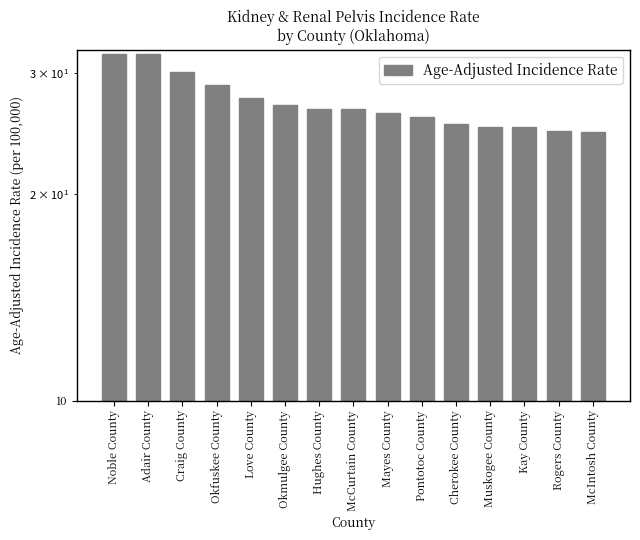

Reading left to right, list all the values displayed in this chart.

32.0	31.9	30.1	28.8	27.6	26.9	26.6	26.6	26.2	25.9	25.3	25.0	25.0	24.7	24.6